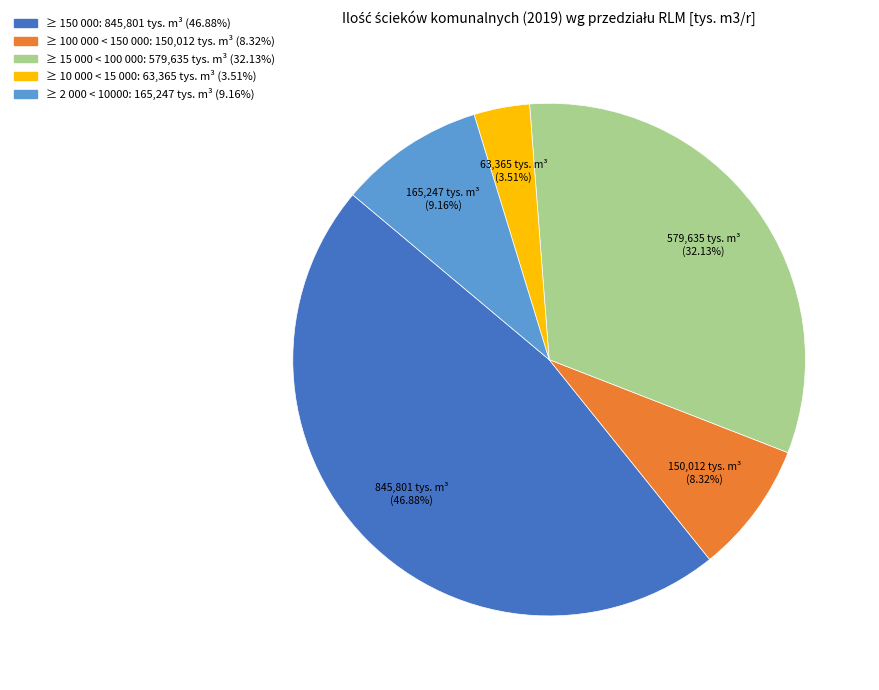

How many segments does this pie chart have?

5